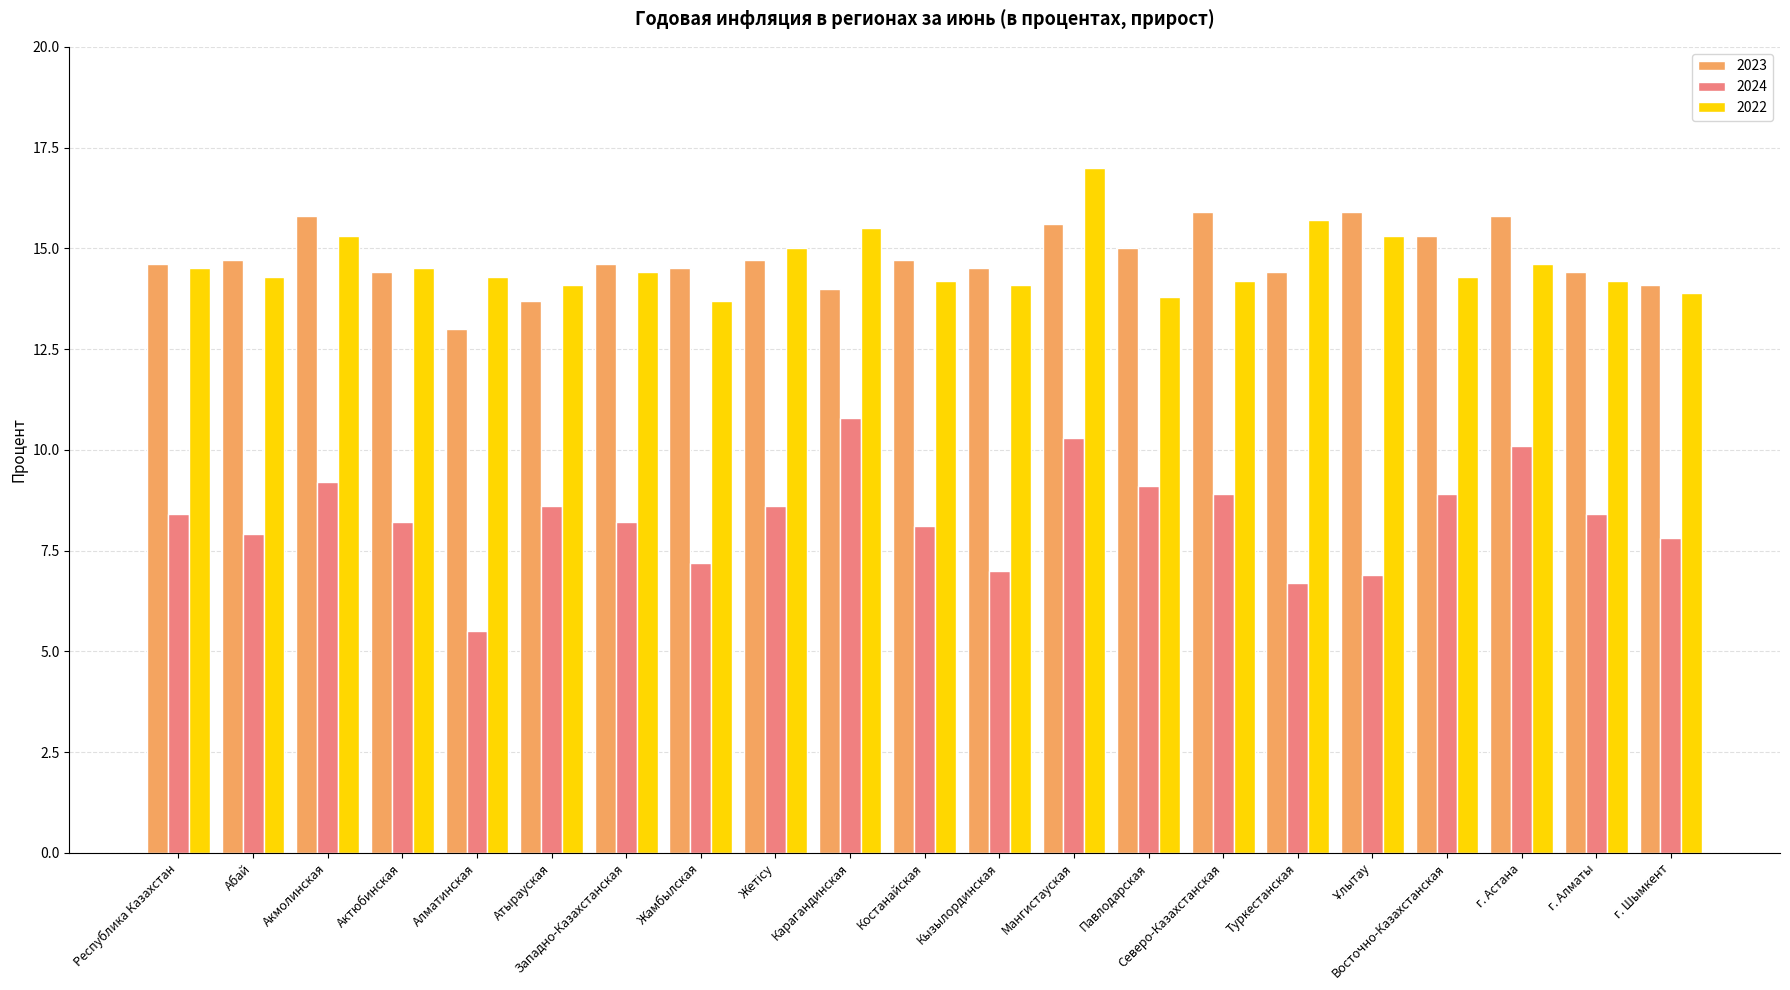

At which category is the sum across all series the highest?

Мангистауская